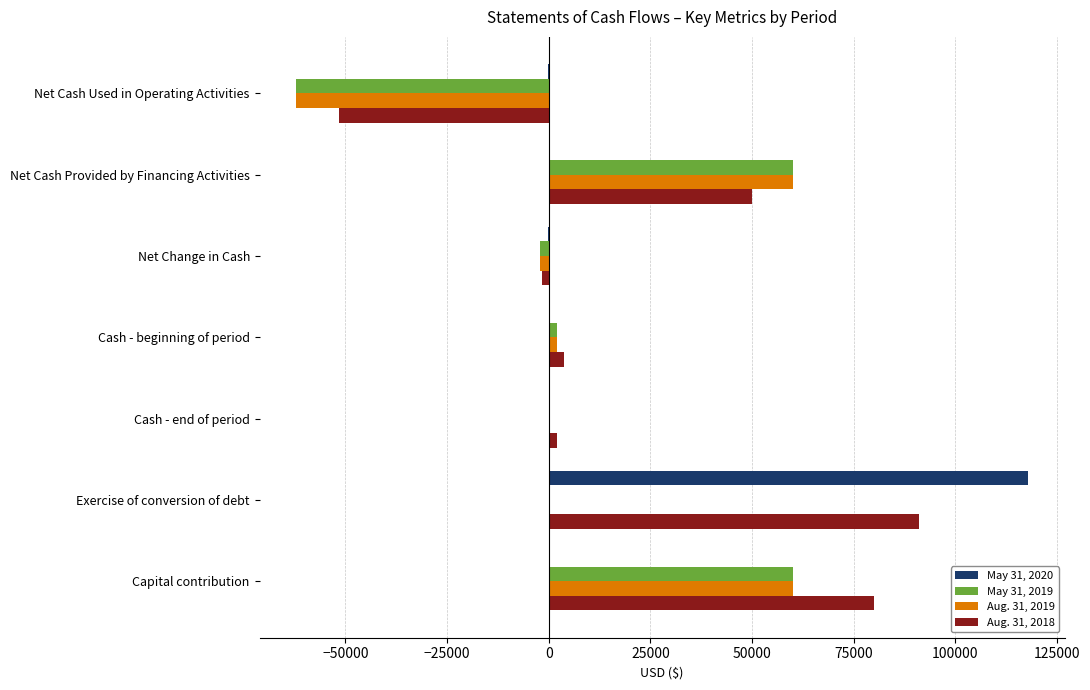

Which series has the largest total across all categories?

Aug. 31, 2018